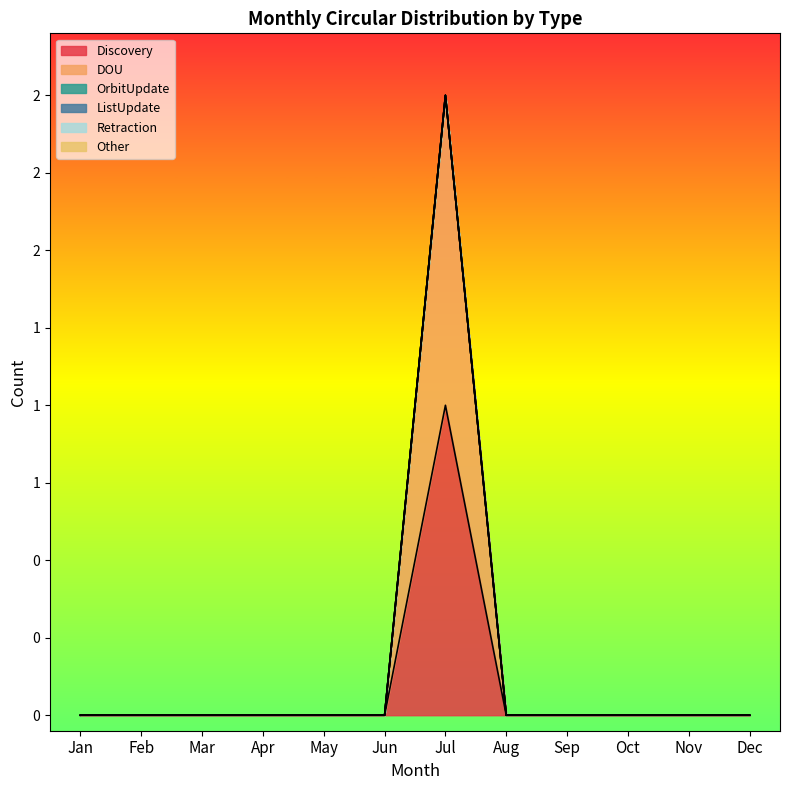

True or false: Discovery and ListUpdate intersect in this chart.

False